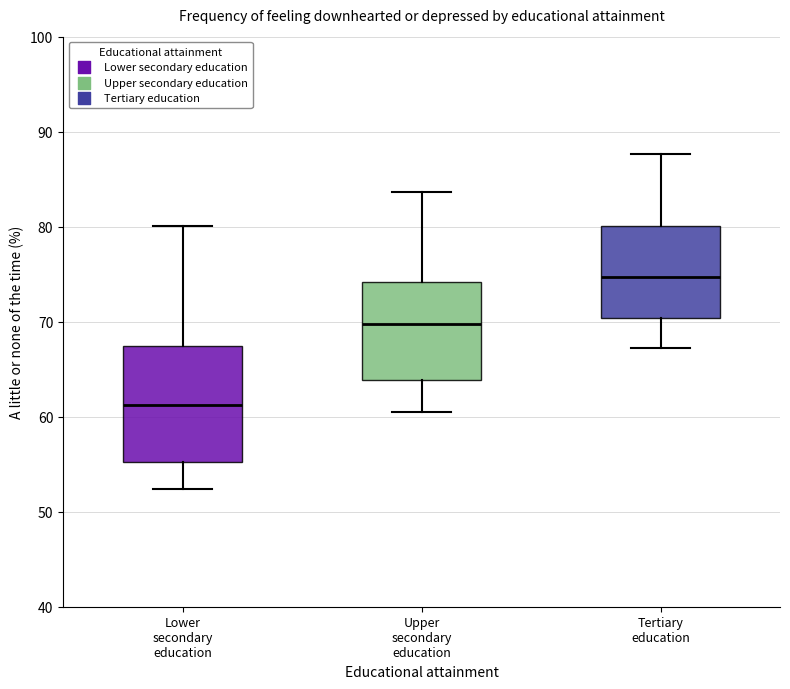

Reading left to right, read every box against the y-axis: the position of its median line, the range the box covers, and the ends of its whiskers. The values are not printed on the chart, so give them approximately, as read against the axis.

Lower secondary education: median 61, box 55 to 67, whiskers 52 to 80
Upper secondary education: median 70, box 64 to 74, whiskers 60 to 84
Tertiary education: median 75, box 70 to 80, whiskers 67 to 88